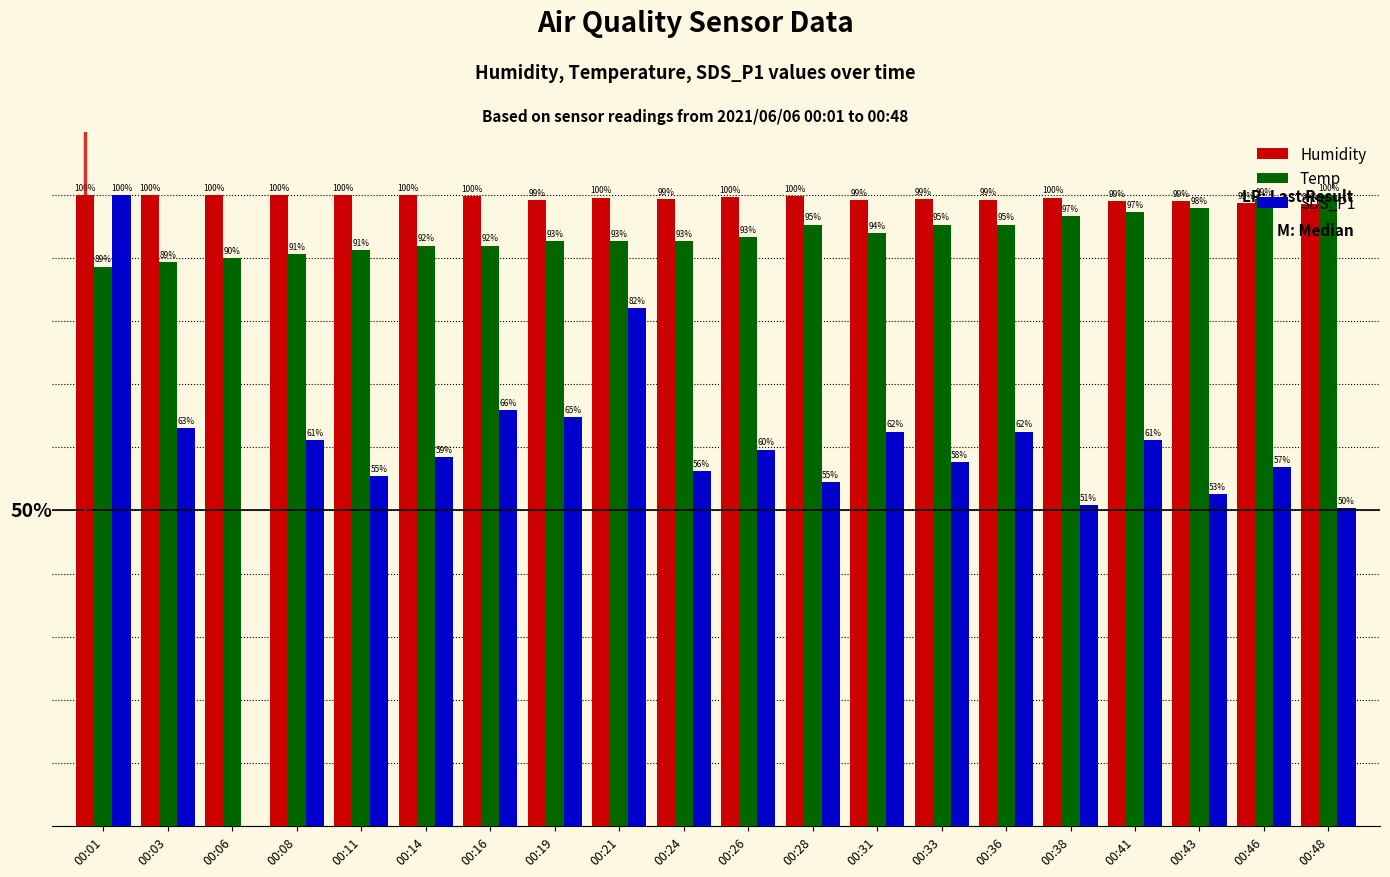

Which category has the highest value in the Temp series?

00:48